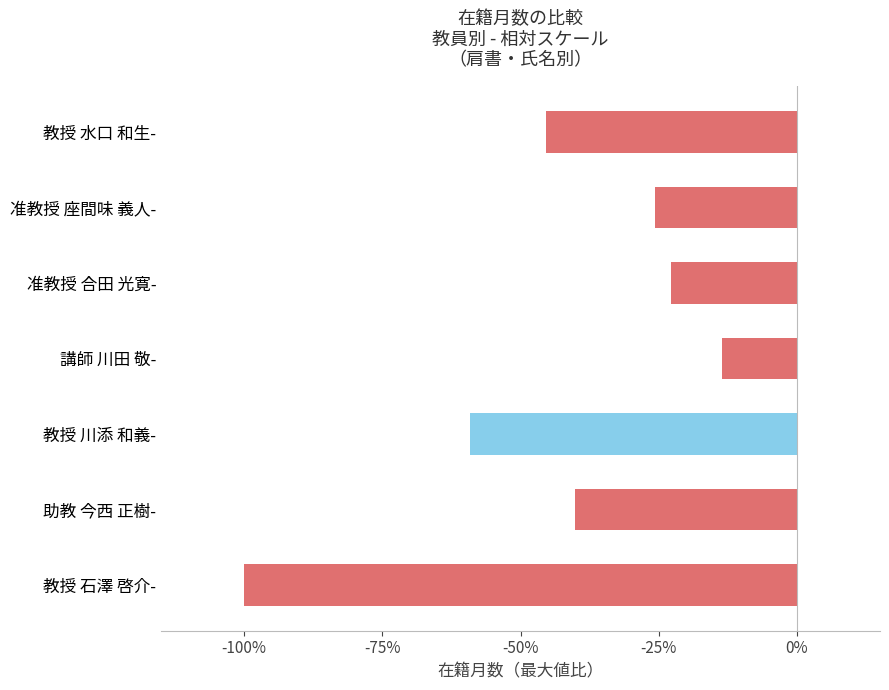

At which category does the chart reach its peak across all series?

講師 川田 敬-